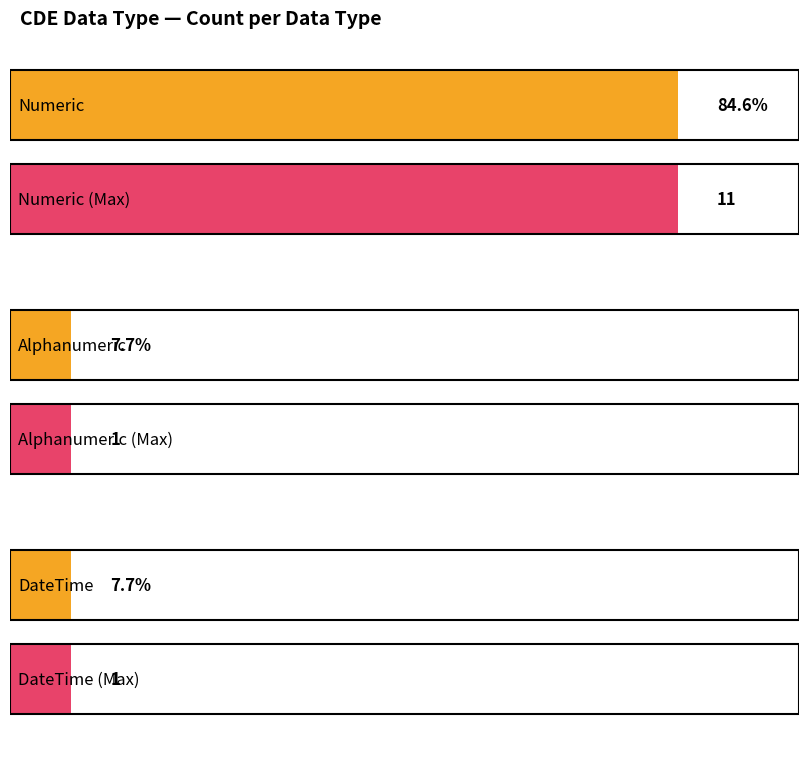

Which label corresponds to the largest value in the chart?

Numeric